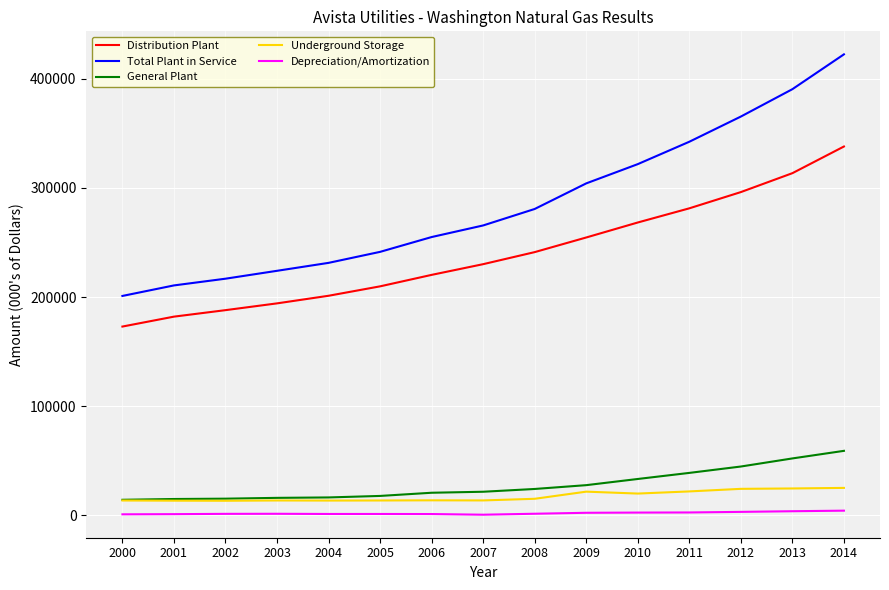

Rank the series by their maximum value, from highest to lowest.

Total Plant in Service, Distribution Plant, General Plant, Underground Storage, Depreciation/Amortization